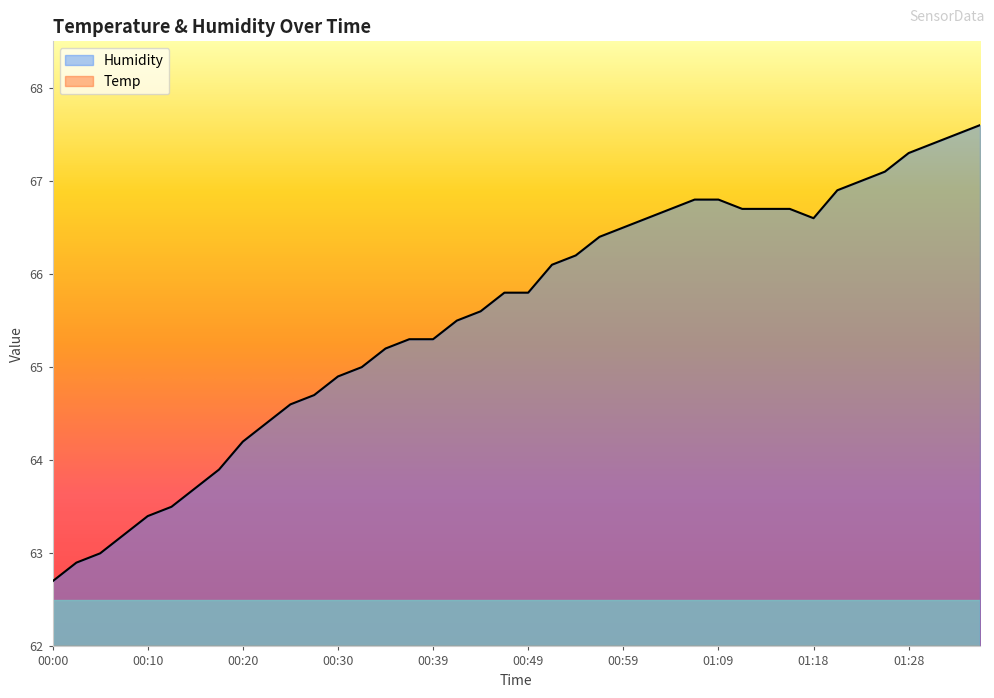

True or false: Humidity and Temp intersect in this chart.

False